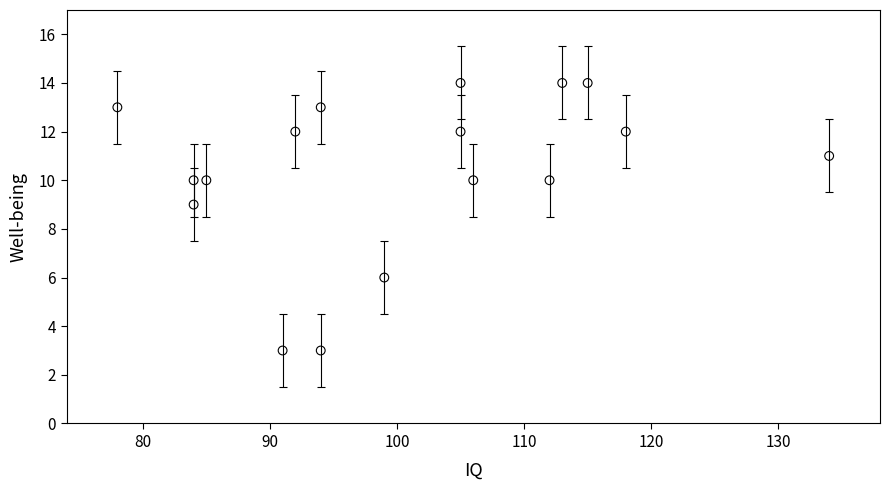

What is the range of X values (max minus min)?

56